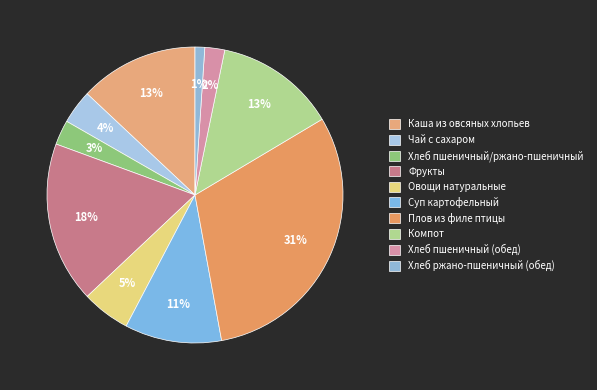

Which slice is the smallest?

Хлеб ржано-пшеничный (обед)